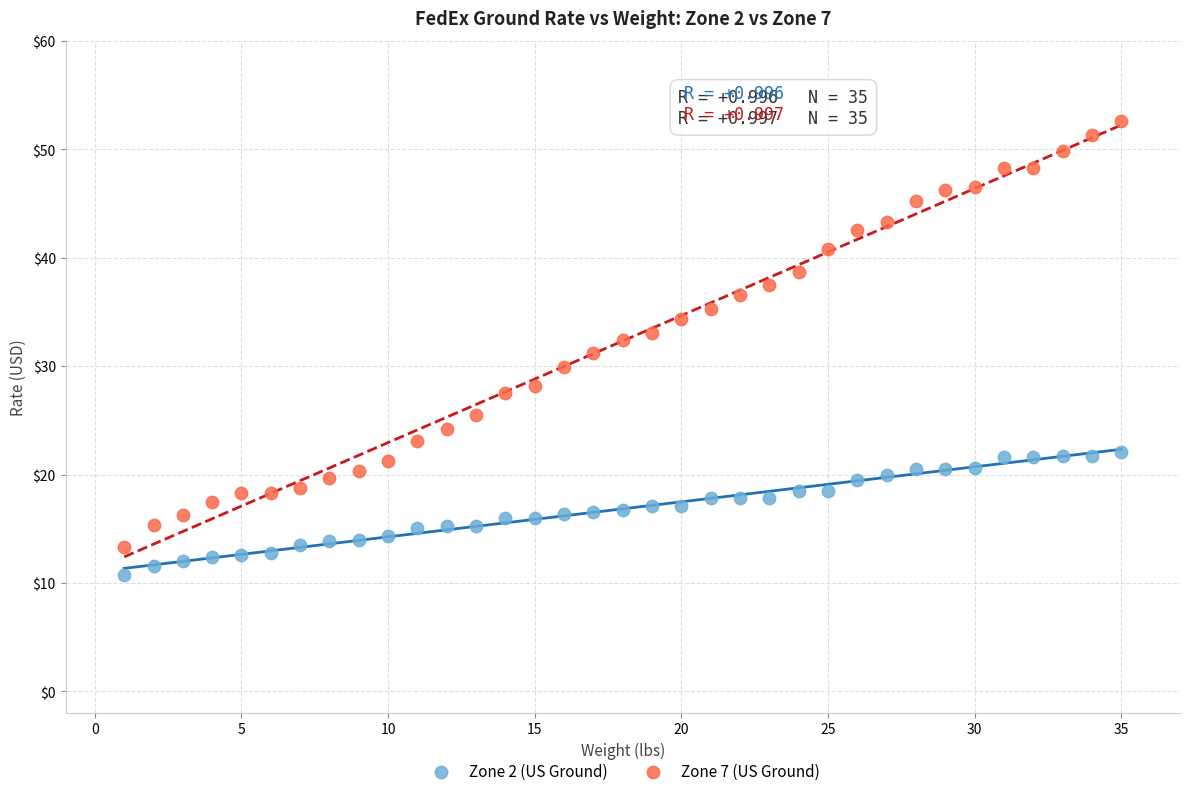

Which series has the largest Y range (max minus min)?

Zone 7 (US Ground)